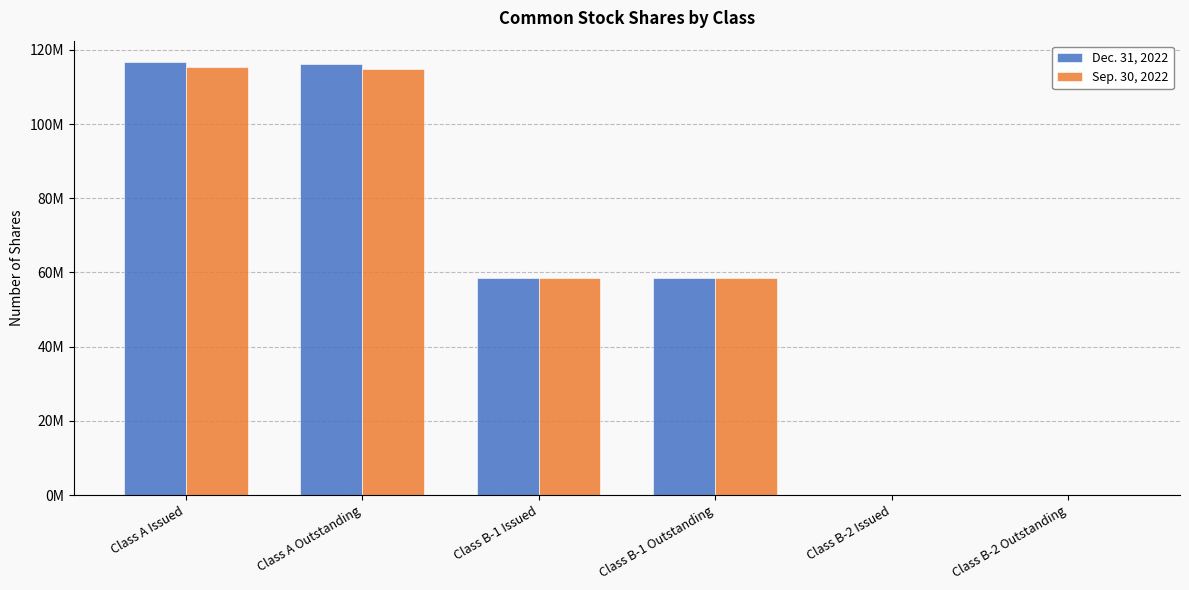

Does the chart contain stacked bars?

No